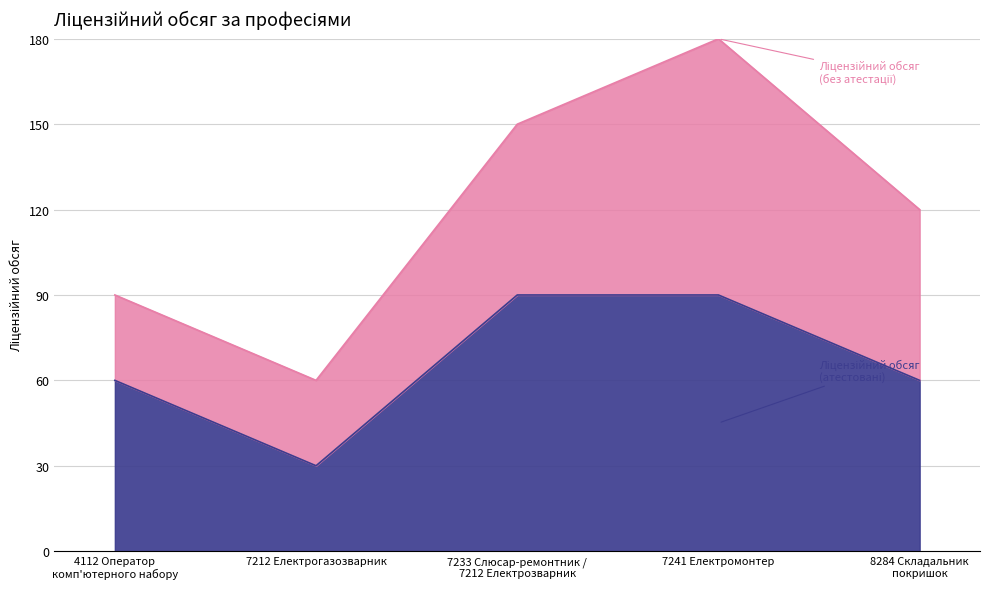

What is the label of the 4th point from the left?

7241 Електромонтер